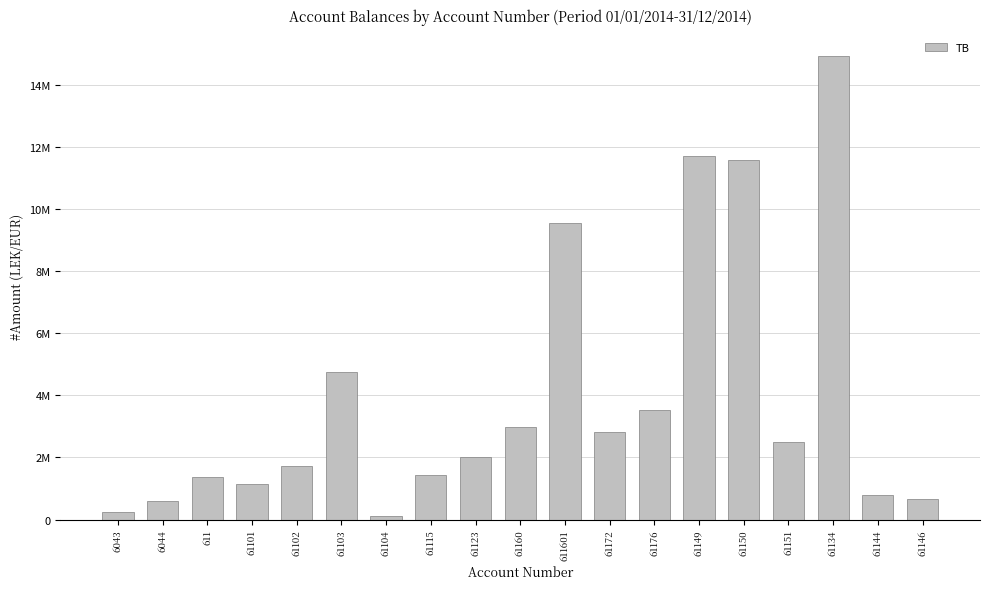

Does the chart contain any negative values?

No